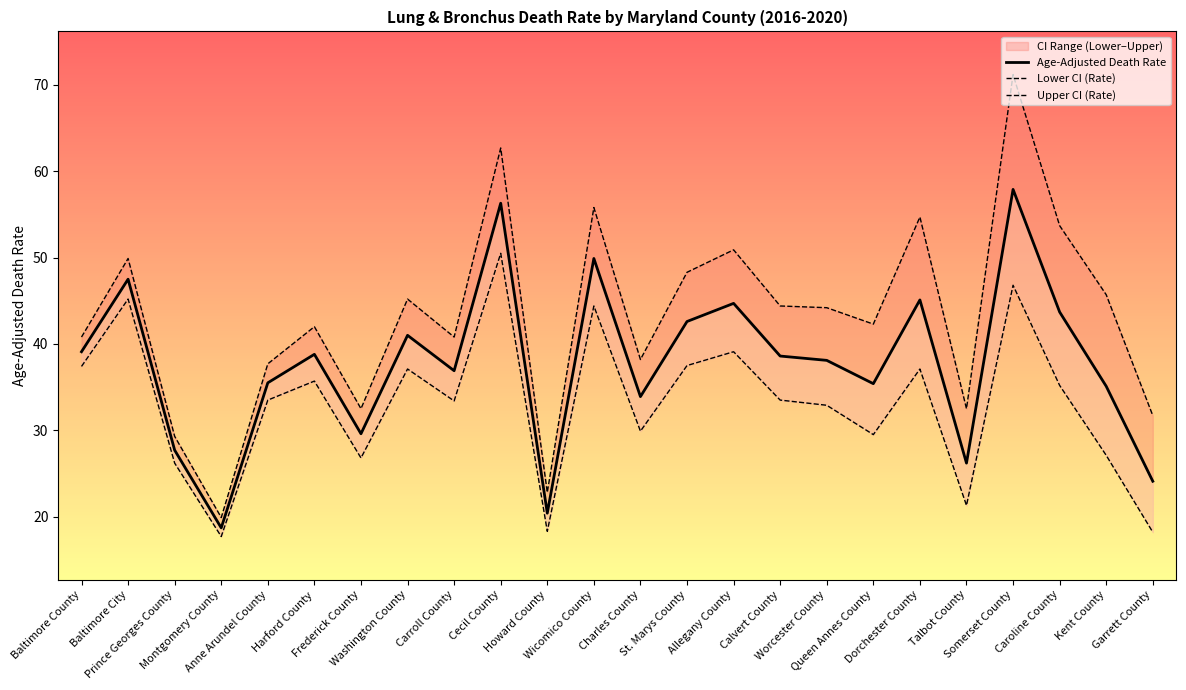

What position from the left is Allegany County?

15